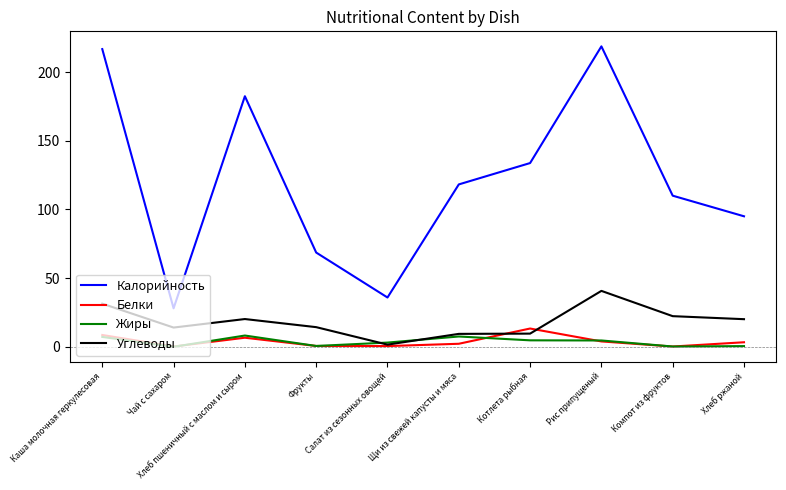

How many lines are shown in the chart?

4